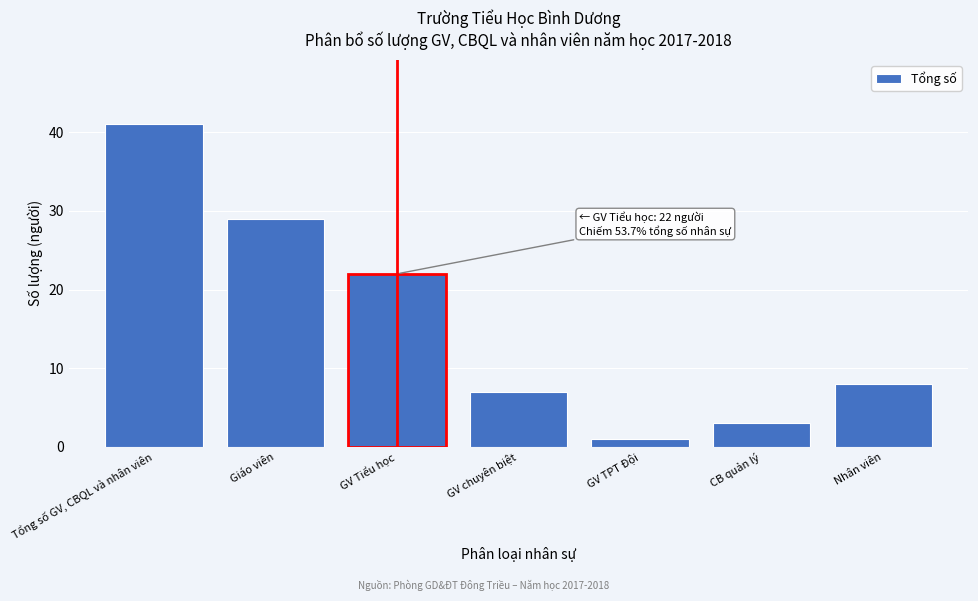

Reading right to left, what are all the values shown in this chart?

8	3	1	7	22	29	41